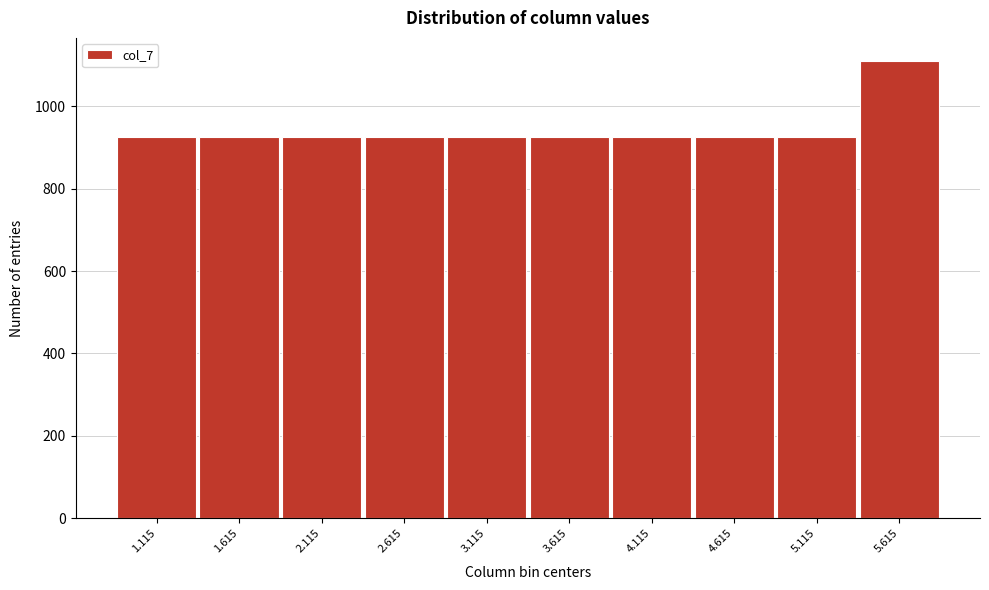

Over which range of the x-axis is the bar tallest?

5.365 to 5.865